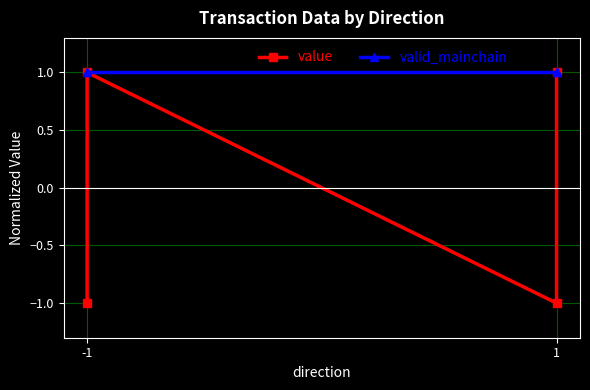

Is it true that valid_mainchain equals 1.4 at -1?

False